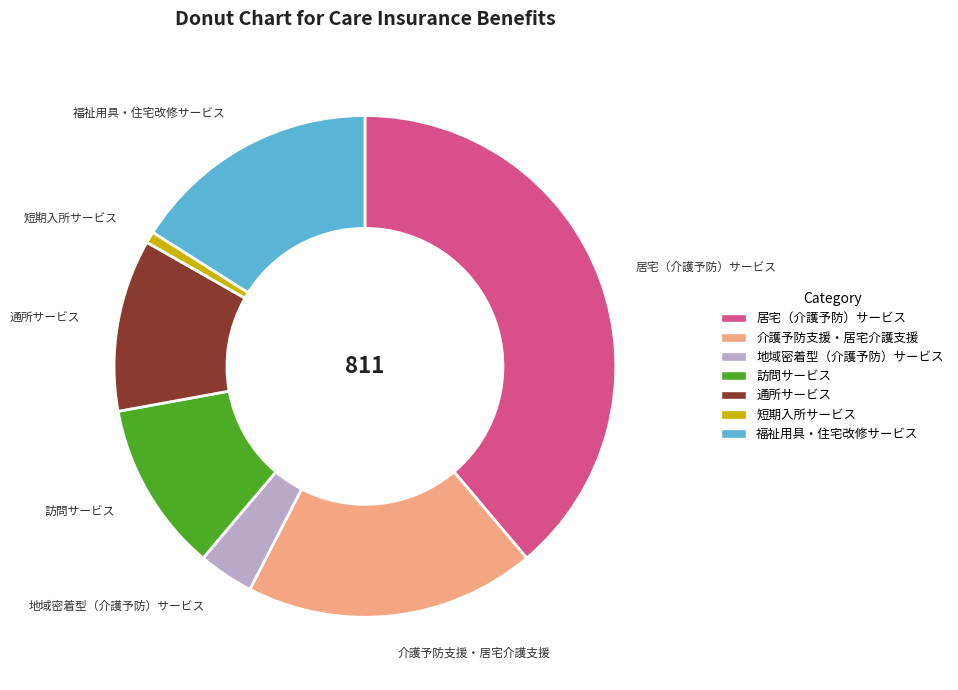

Which category has the smallest portion of the pie?

短期入所サービス